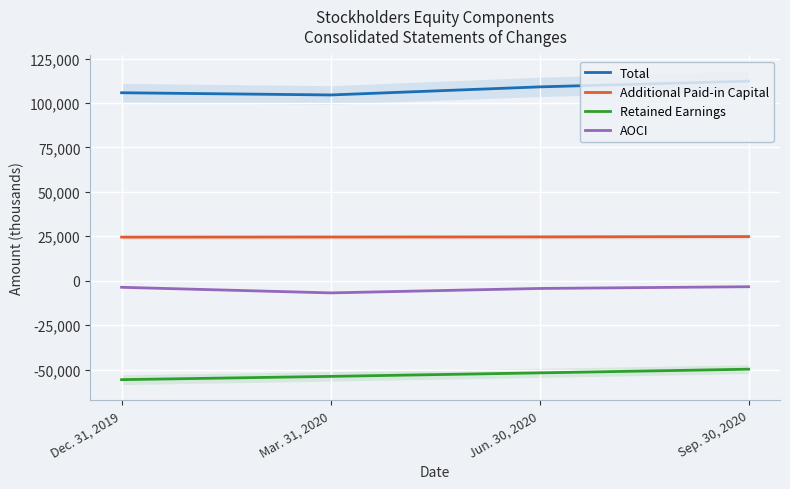

At which category does Total reach its first local valley?

Mar. 31, 2020